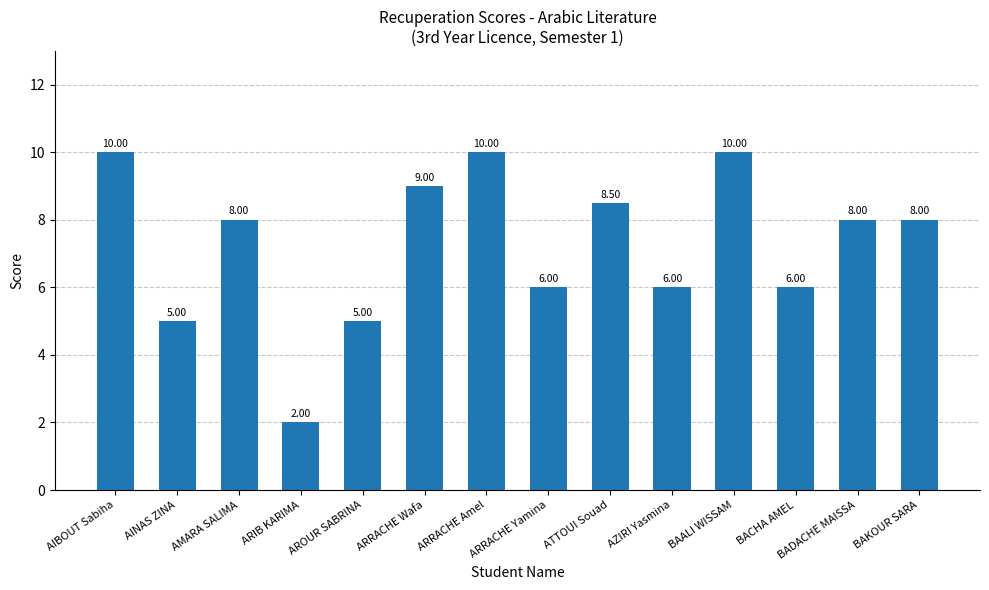

What is the change in value from ATTOUI Souad to BACHA AMEL?

-2.5